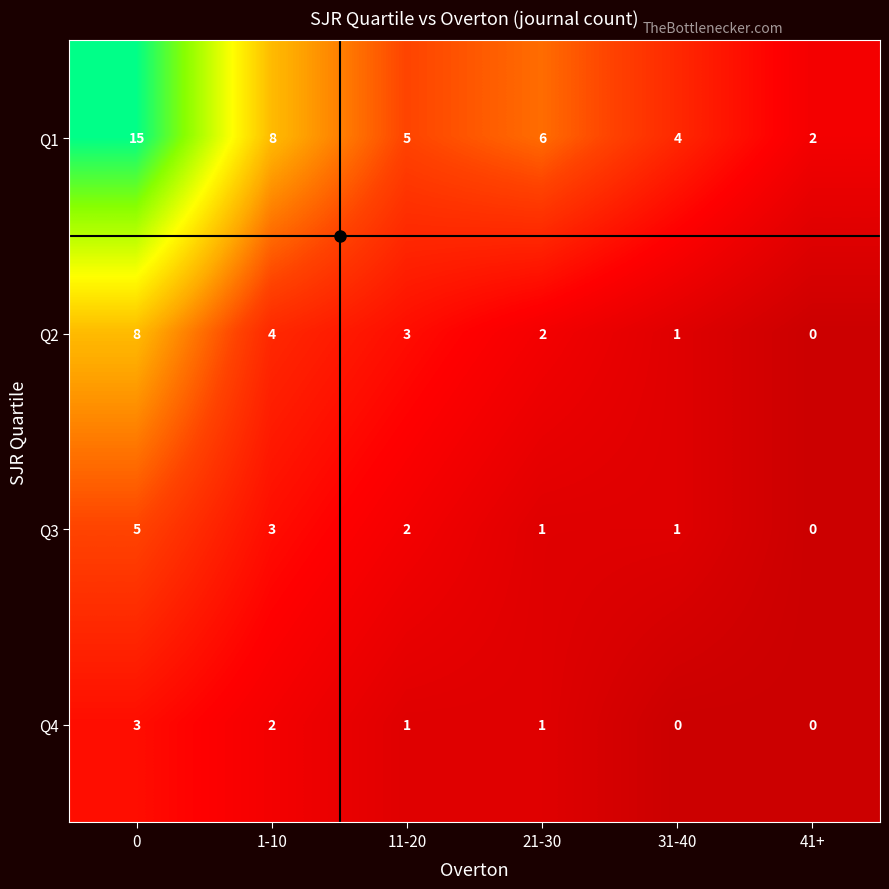

What is the average value of the Q1 series?

7